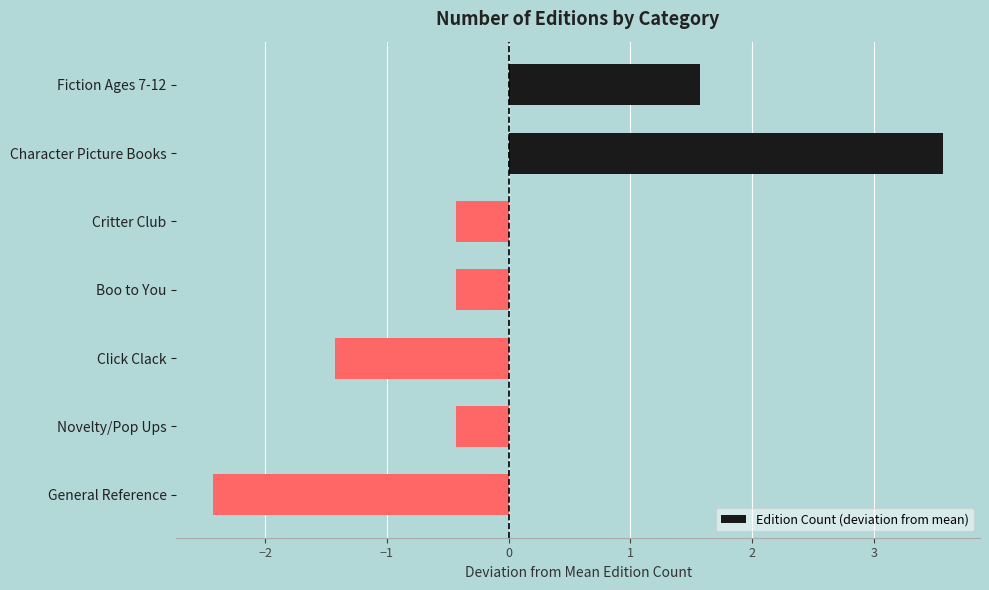

Is it true that the value at Critter Club is -0.2?

False